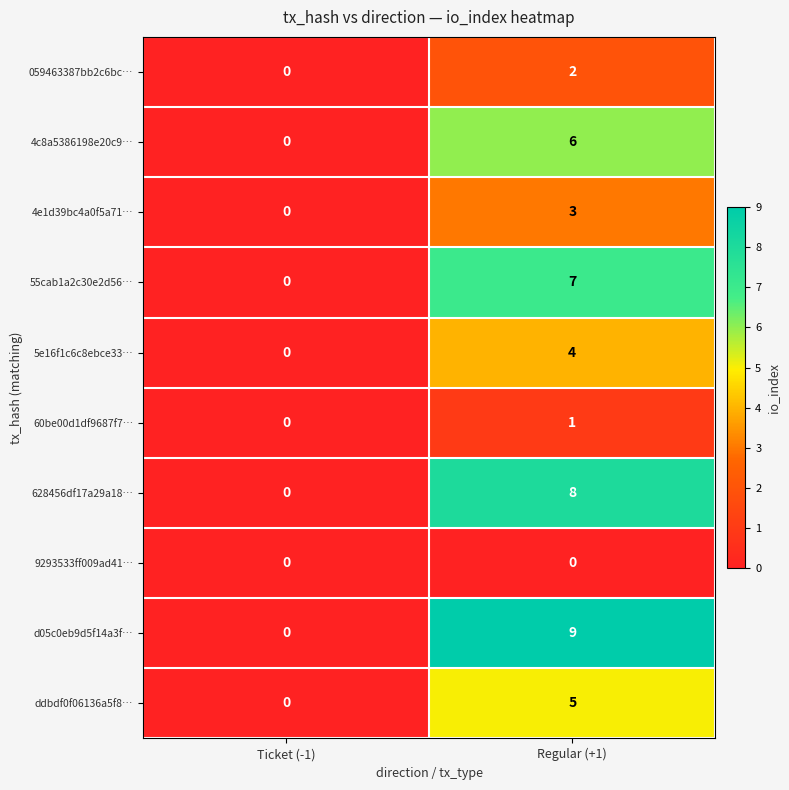

At Regular (+1), list the series in order from smallest to largest.

9293533ff009ad41…, 60be00d1df9687f7…, 059463387bb2c6bc…, 4e1d39bc4a0f5a71…, 5e16f1c6c8ebce33…, ddbdf0f06136a5f8…, 4c8a5386198e20c9…, 55cab1a2c30e2d56…, 628456df17a29a18…, d05c0eb9d5f14a3f…